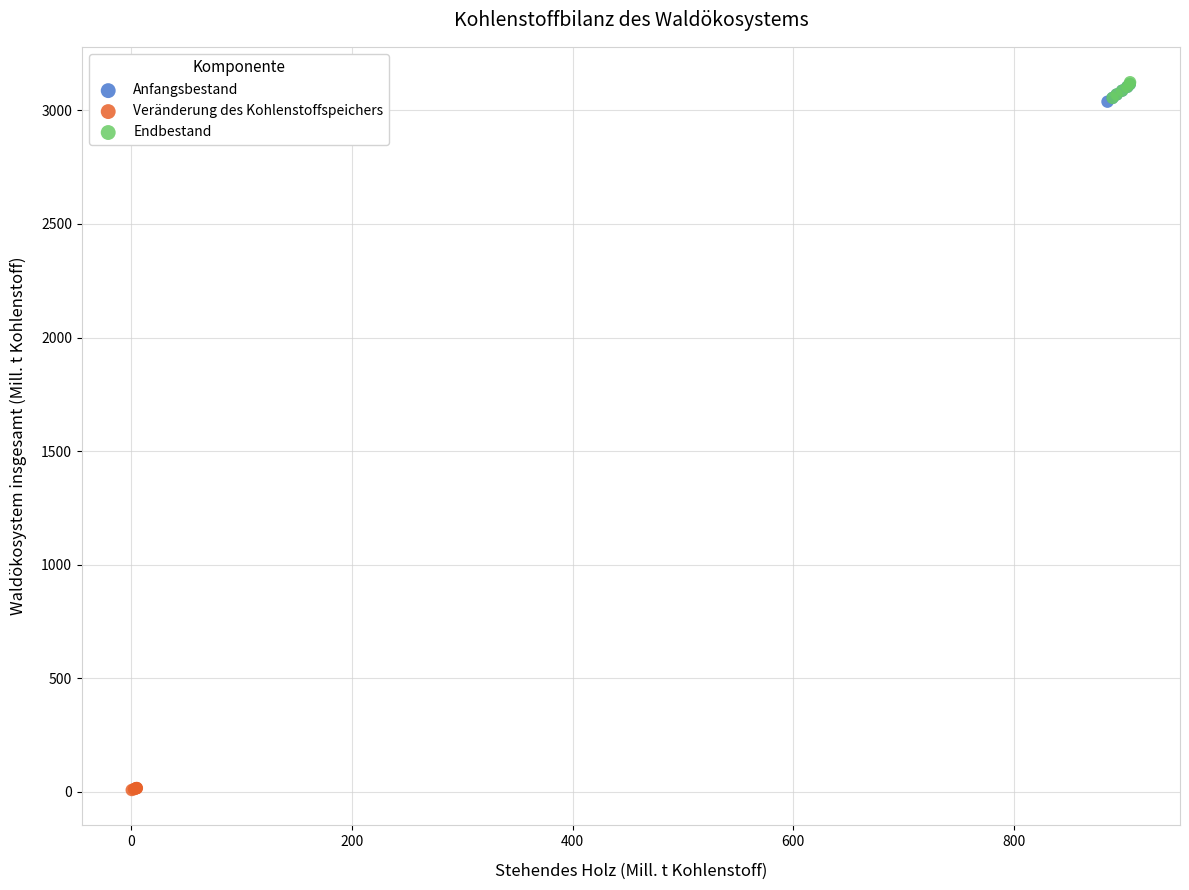

Which series contains the lowest Y value?

Veränderung des Kohlenstoffspeichers